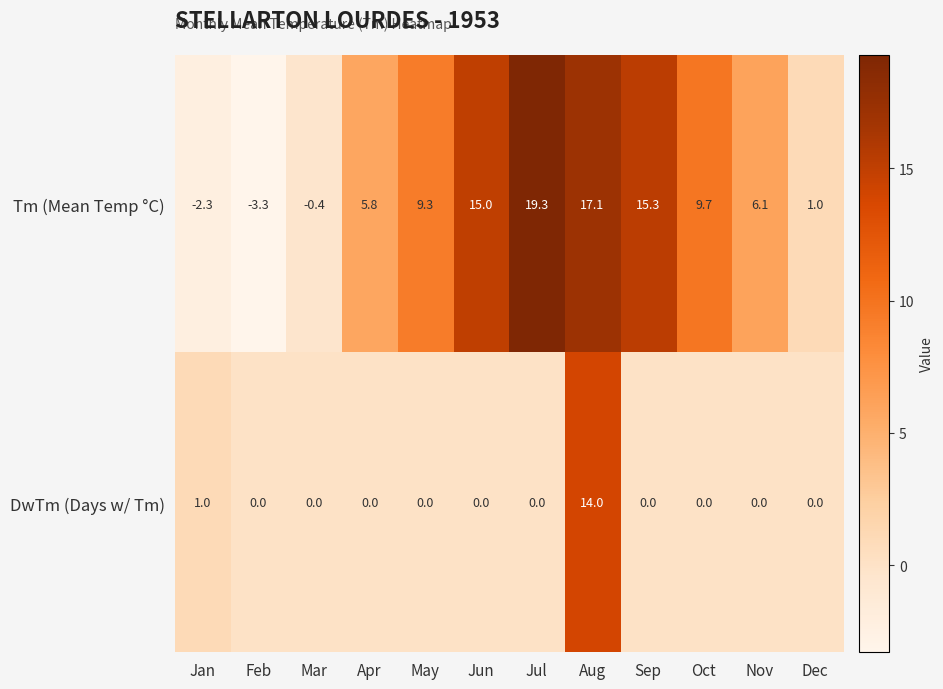

What is the spread (max minus min) of values at Dec?

1.0